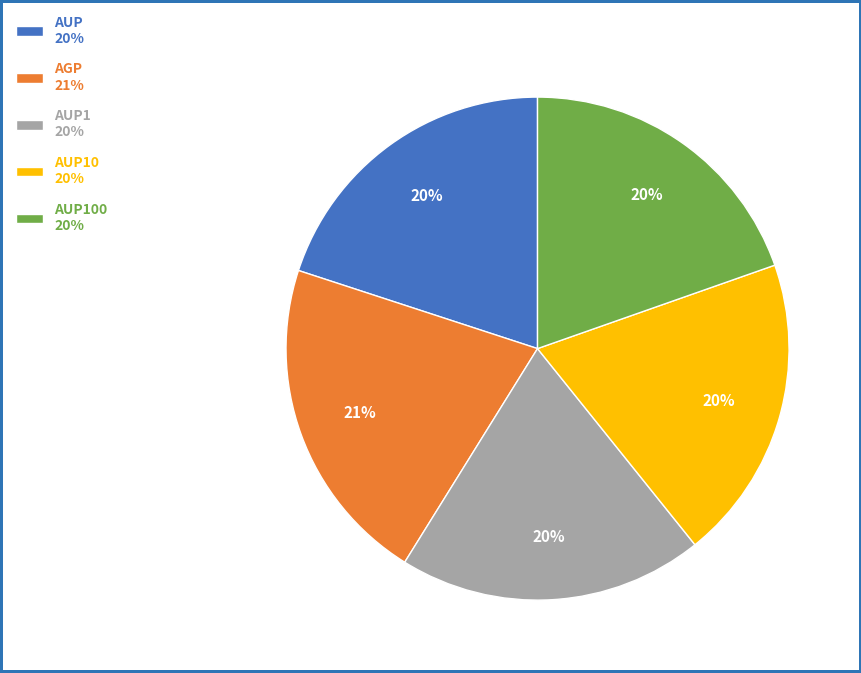

The AUP100 20% slice represents 20% of the pie. True or false?

True